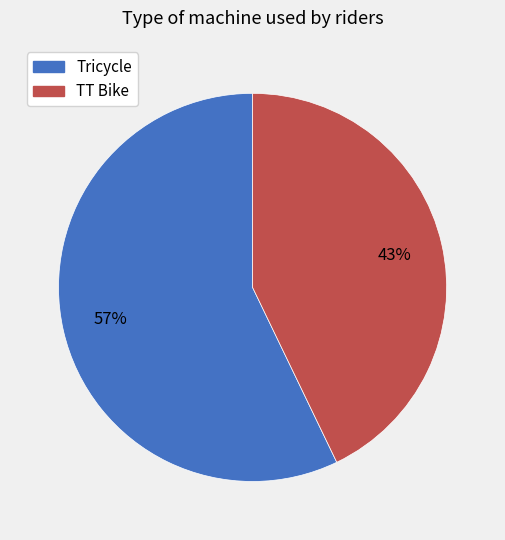

To the nearest percent, what percentage of the pie is TT Bike?

43%